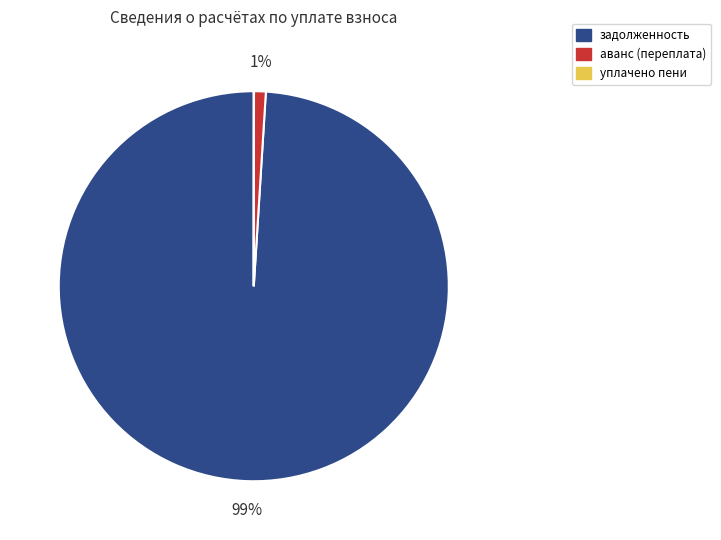

To the nearest percent, what is the difference between the largest and smallest slice percentages?

99%